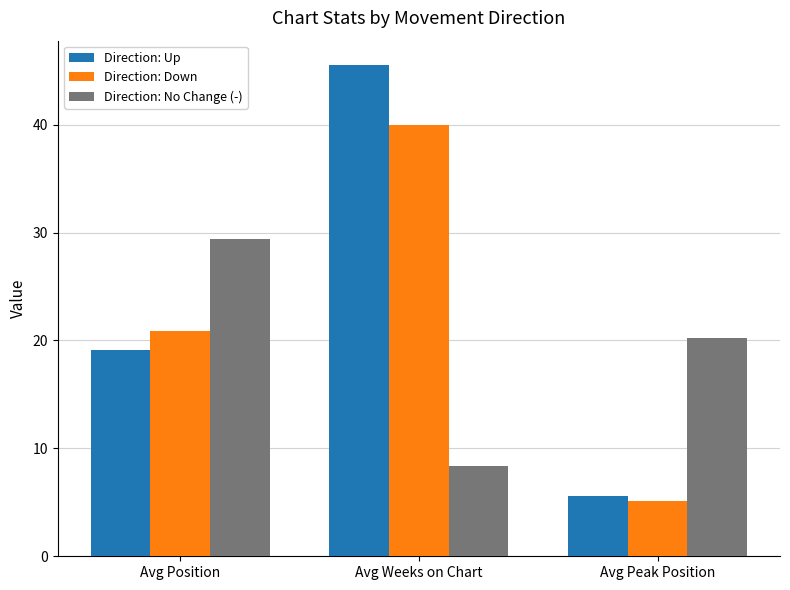

What is the maximum value shown in the chart?

45.5